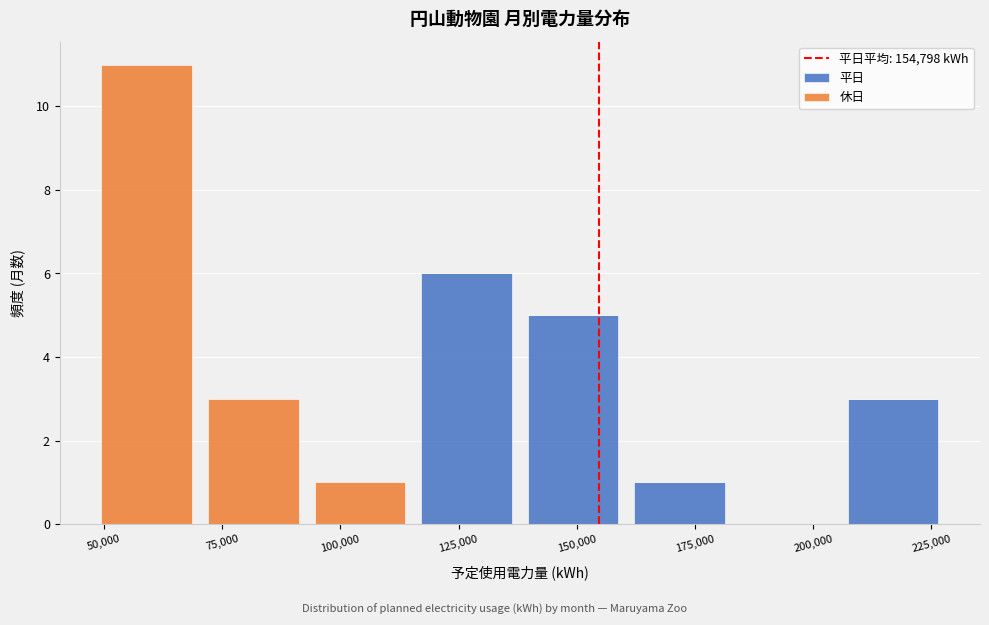

Which range on the x-axis has the tallest stacked bar (by total height)?

50000 to 70000